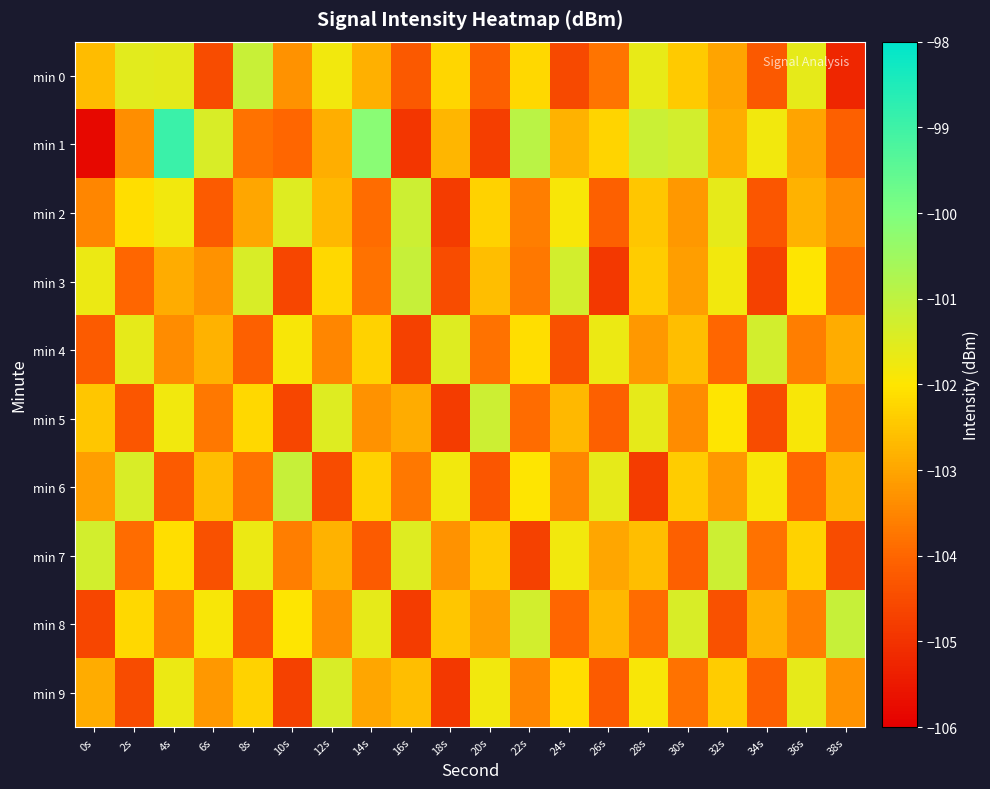

Reading right to left, list all the values displayed in this chart.

min 0: 38s=-105.2	36s=-101.6	34s=-104.2	32s=-103.0	30s=-102.4	28s=-101.7	26s=-103.8	24s=-104.5	22s=-102.2	20s=-104.1	18s=-102.2	16s=-104.2	14s=-102.8	12s=-101.8	10s=-103.3	8s=-101.1	6s=-104.5	4s=-101.6	2s=-101.5	0s=-102.6
min 1: 38s=-104.1	36s=-103.0	34s=-101.8	32s=-102.9	30s=-101.3	28s=-101.2	26s=-102.3	24s=-102.8	22s=-100.9	20s=-104.8	18s=-102.7	16s=-104.9	14s=-100.2	12s=-102.8	10s=-104.0	8s=-103.8	6s=-101.4	4s=-98.9	2s=-103.4	0s=-105.8
min 2: 38s=-103.4	36s=-102.8	34s=-104.3	32s=-101.6	30s=-103.2	28s=-102.5	26s=-104.1	24s=-101.9	22s=-103.6	20s=-102.3	18s=-104.8	16s=-101.2	14s=-103.9	12s=-102.7	10s=-101.5	8s=-103.0	6s=-104.2	4s=-101.8	2s=-102.1	0s=-103.5
min 3: 38s=-103.9	36s=-102.0	34s=-104.7	32s=-101.8	30s=-103.1	28s=-102.4	26s=-104.9	24s=-101.3	22s=-103.7	20s=-102.6	18s=-104.5	16s=-101.1	14s=-103.8	12s=-102.2	10s=-104.6	8s=-101.4	6s=-103.3	4s=-102.9	2s=-104.0	0s=-101.7
min 4: 38s=-102.9	36s=-103.6	34s=-101.3	32s=-104.0	30s=-102.6	28s=-103.2	26s=-101.7	24s=-104.4	22s=-102.1	20s=-103.8	18s=-101.5	16s=-104.7	14s=-102.3	12s=-103.5	10s=-101.9	8s=-104.1	6s=-102.8	4s=-103.4	2s=-101.6	0s=-104.2
min 5: 38s=-103.6	36s=-101.9	34s=-104.5	32s=-102.0	30s=-103.4	28s=-101.6	26s=-104.1	24s=-102.7	22s=-103.9	20s=-101.2	18s=-104.8	16s=-102.9	14s=-103.3	12s=-101.5	10s=-104.6	8s=-102.2	6s=-103.7	4s=-101.8	2s=-104.3	0s=-102.5
min 6: 38s=-102.7	36s=-104.0	34s=-101.9	32s=-103.2	30s=-102.4	28s=-104.8	26s=-101.6	24s=-103.5	22s=-102.0	20s=-104.3	18s=-101.8	16s=-103.7	14s=-102.3	12s=-104.5	10s=-101.1	8s=-103.8	6s=-102.6	4s=-104.2	2s=-101.4	0s=-103.1
min 7: 38s=-104.5	36s=-102.3	34s=-103.8	32s=-101.2	30s=-104.1	28s=-102.6	26s=-103.0	24s=-101.8	22s=-104.7	20s=-102.4	18s=-103.3	16s=-101.5	14s=-104.2	12s=-102.8	10s=-103.6	8s=-101.7	6s=-104.4	4s=-102.1	2s=-103.9	0s=-101.3
min 8: 38s=-101.1	36s=-103.6	34s=-102.8	32s=-104.4	30s=-101.4	28s=-103.9	26s=-102.7	24s=-104.0	22s=-101.3	20s=-103.1	18s=-102.5	16s=-104.8	14s=-101.6	12s=-103.4	10s=-102.0	8s=-104.3	6s=-101.9	4s=-103.7	2s=-102.2	0s=-104.6
min 9: 38s=-103.3	36s=-101.6	34s=-104.1	32s=-102.4	30s=-103.8	28s=-101.9	26s=-104.2	24s=-102.1	22s=-103.5	20s=-101.8	18s=-104.9	16s=-102.6	14s=-103.0	12s=-101.4	10s=-104.7	8s=-102.3	6s=-103.2	4s=-101.7	2s=-104.5	0s=-102.9